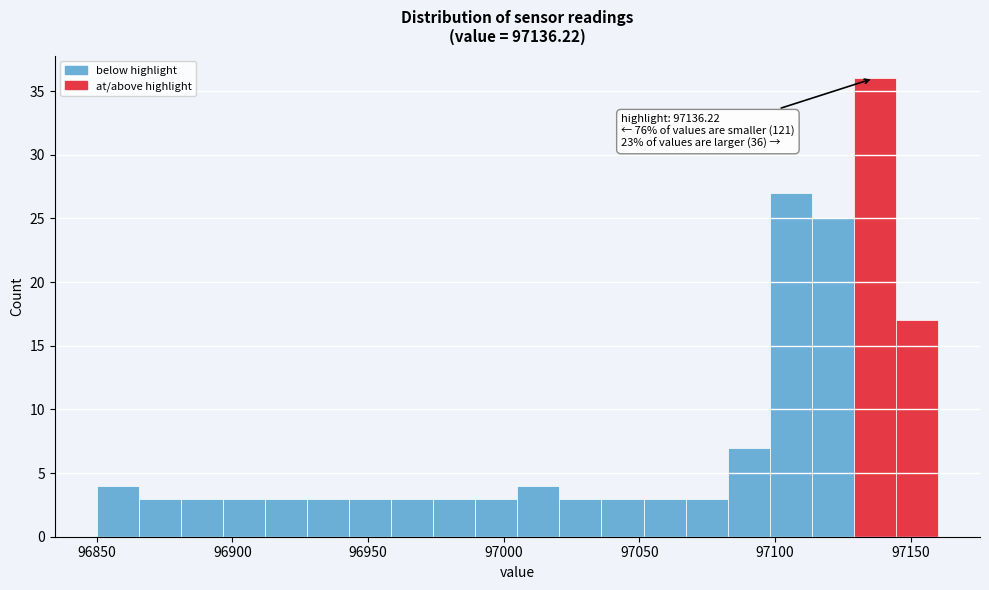

Around what value on the x-axis is the tallest bar? Give the approximate position of its centre, as read against the axis.

97135